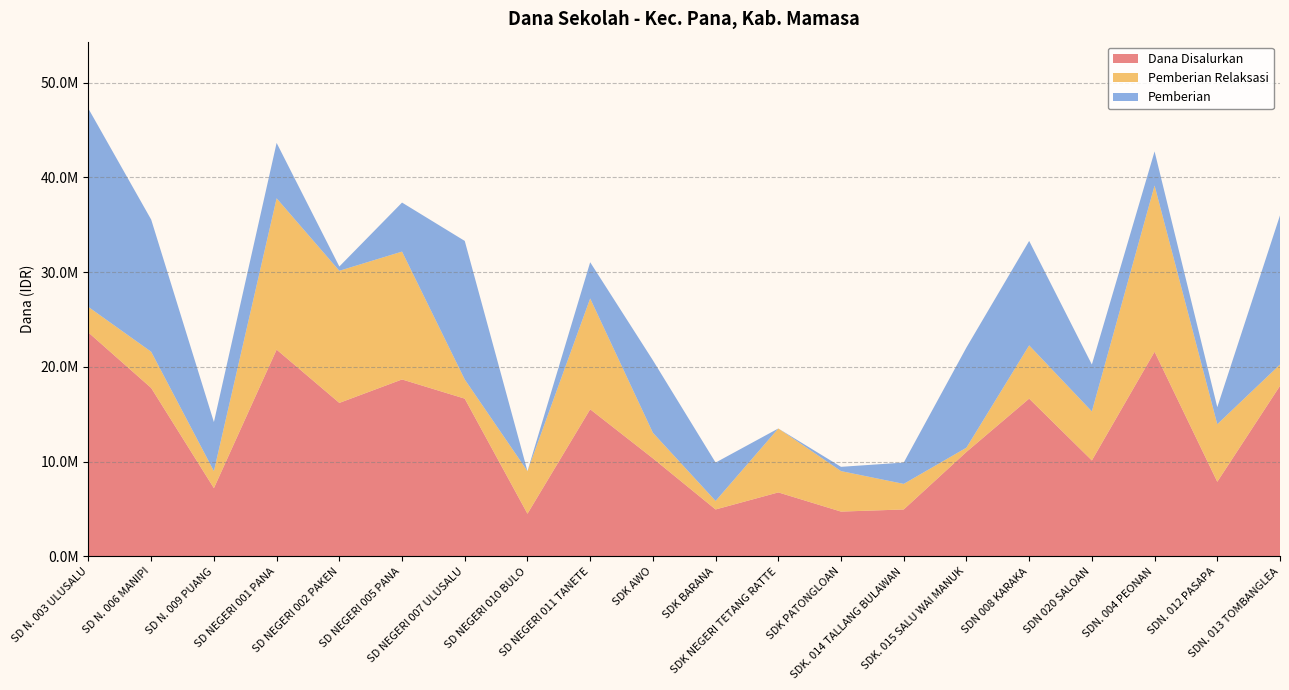

Reading left to right, list all the values displayed in this chart.

Dana Disalurkan: 23625000	17775000	7200000	21825000	16200000	18675000	16650000	4500000	15525000	10350000	4950000	6750000	4725000	4950000	11025000	16650000	10125000	21600000	7875000	18000000
Pemberian Relaksasi: 2700000	3825000	1800000	15975000	13950000	13500000	2025000	4500000	11700000	2700000	900000	6750000	4275000	2700000	450000	5625000	5175000	17550000	6075000	2250000
Pemberian: 20925000	13950000	5175000	5850000	450000	5175000	14625000	0	3825000	7650000	4050000	0	450000	2250000	10575000	11025000	4950000	3600000	1800000	15750000